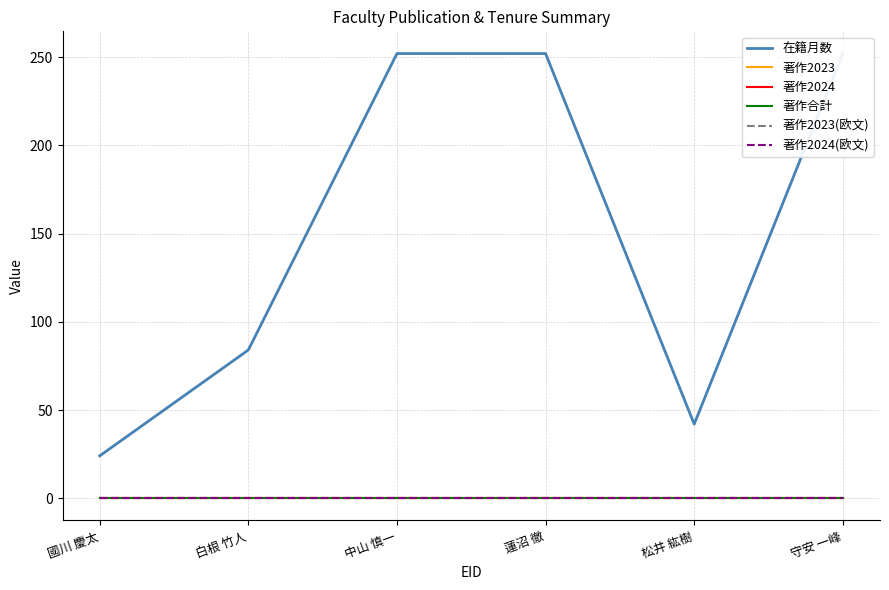

Rank the categories by 在籍月数 value from highest to lowest.

中山 慎一, 蓮沼 徹, 守安 一峰, 白根 竹人, 松井 紘樹, 國川 慶太